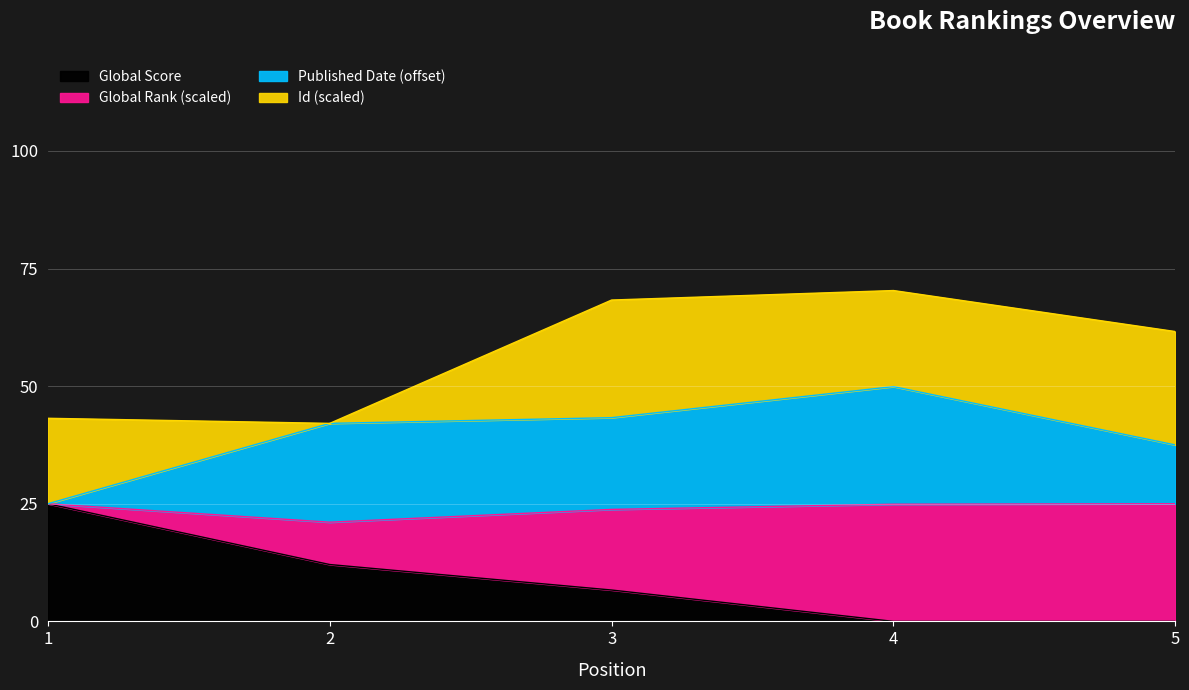

The value of Global Score at 4 is 0.0. True or false?

True